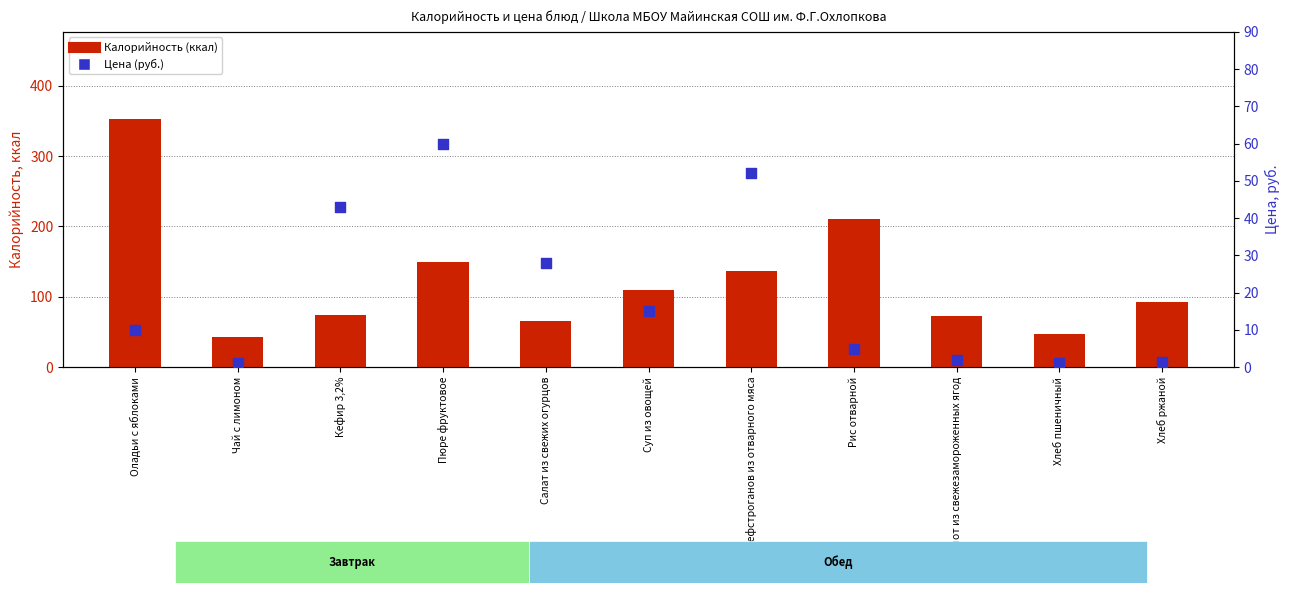

At which category is the sum across all series the highest?

Оладьи с яблоками